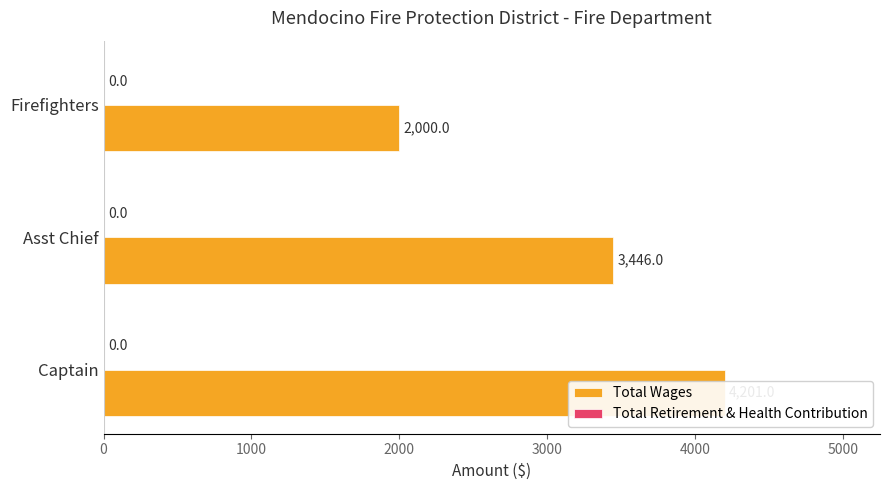

Count the Total Wages values in the range 2000 to 4201.

3